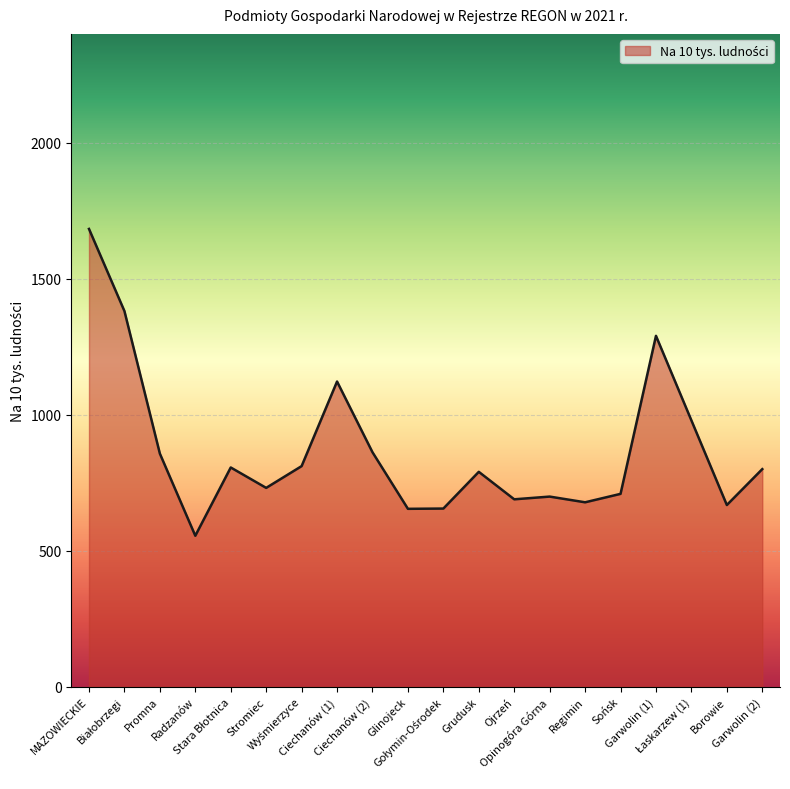

True or false: the data shows 1155 at Promna.

False